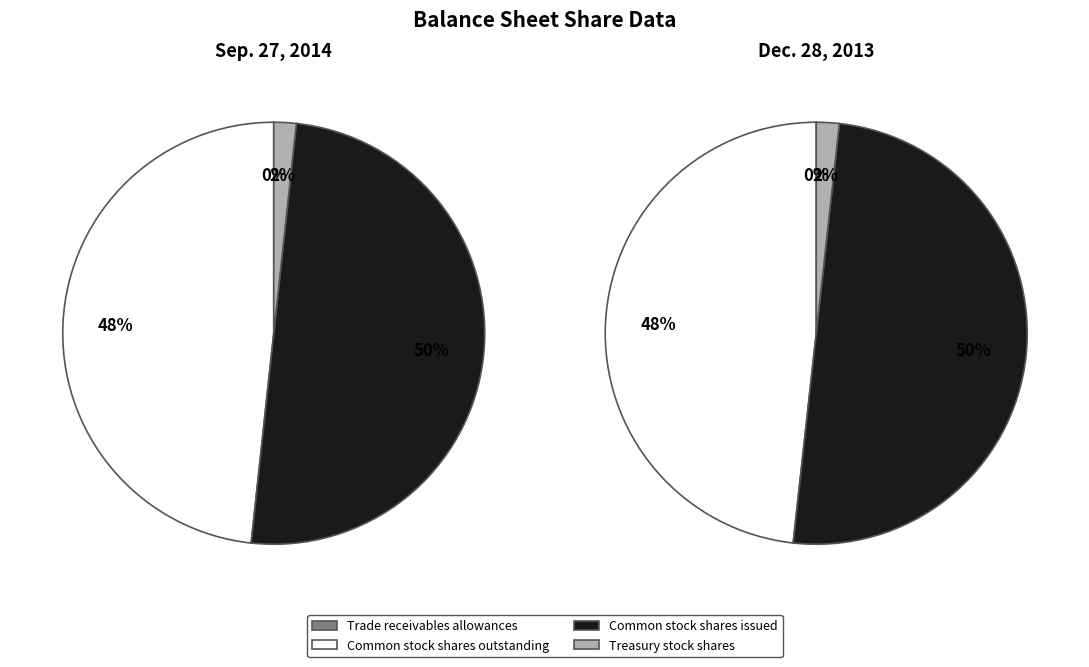

Which category has the smallest portion of the pie?

Trade receivables allowances